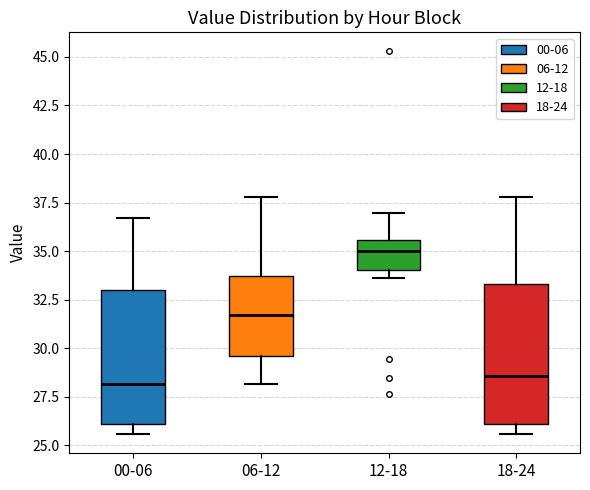

Reading left to right, read every box against the y-axis: the position of its median line, the range the box covers, and the ends of its whiskers. The values are not printed on the chart, so give them approximately, as read against the axis.

00-06: median 28.0, box 26.0 to 33.0, whiskers 25.5 to 36.5
06-12: median 31.5, box 29.5 to 33.5, whiskers 28.0 to 38.0
12-18: median 35.0, box 34.0 to 35.5, whiskers 33.5 to 37.0
18-24: median 28.5, box 26.0 to 33.5, whiskers 25.5 to 38.0